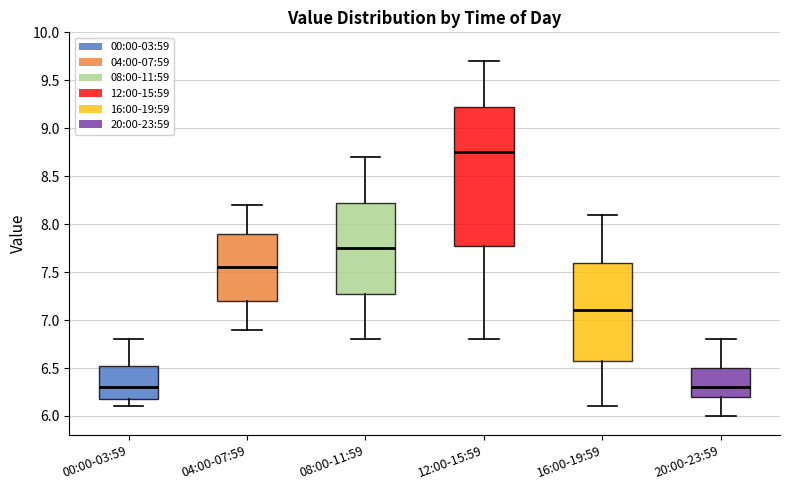

Reading left to right, read every box against the y-axis: the position of its median line, the range the box covers, and the ends of its whiskers. The values are not printed on the chart, so give them approximately, as read against the axis.

00:00-03:59: median 6.30, box 6.20 to 6.55, whiskers 6.10 to 6.80
04:00-07:59: median 7.55, box 7.20 to 7.90, whiskers 6.90 to 8.20
08:00-11:59: median 7.75, box 7.30 to 8.25, whiskers 6.80 to 8.70
12:00-15:59: median 8.75, box 7.80 to 9.25, whiskers 6.80 to 9.70
16:00-19:59: median 7.10, box 6.60 to 7.60, whiskers 6.10 to 8.10
20:00-23:59: median 6.30, box 6.20 to 6.50, whiskers 6.00 to 6.80